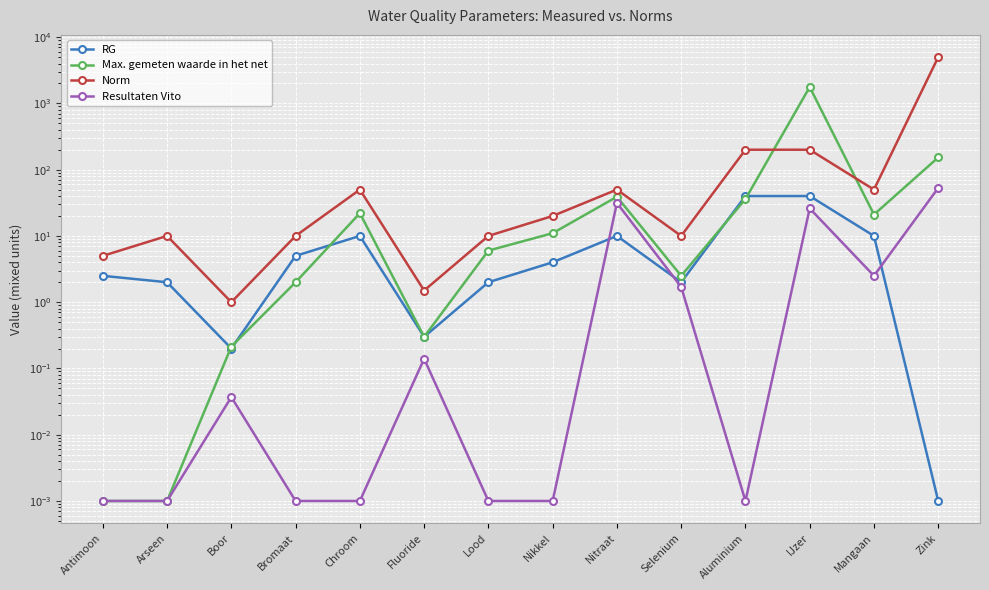

True or false: Resultaten Vito and Max. gemeten waarde in het net intersect in this chart.

False